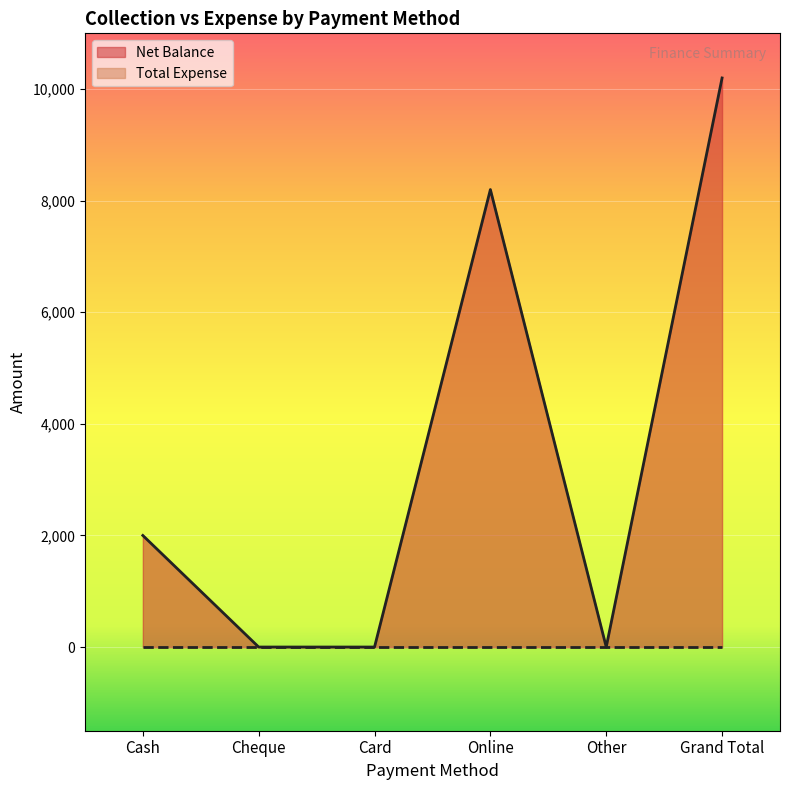

What is the label of the 1st point from the left?

Cash